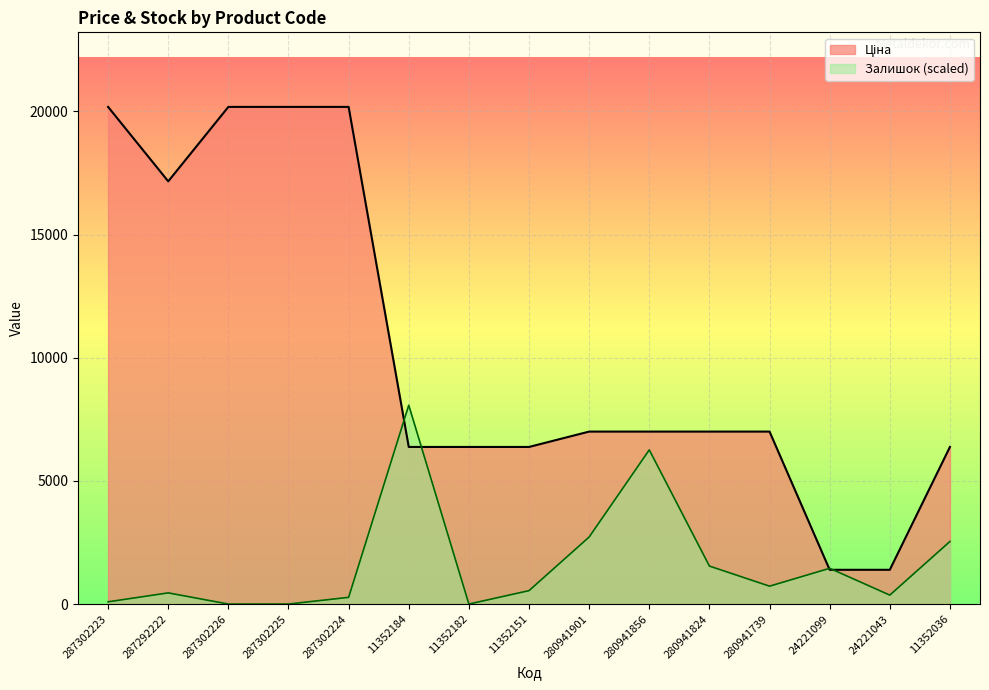

What is the difference between the highest and lowest values at 287302226?

20186.0